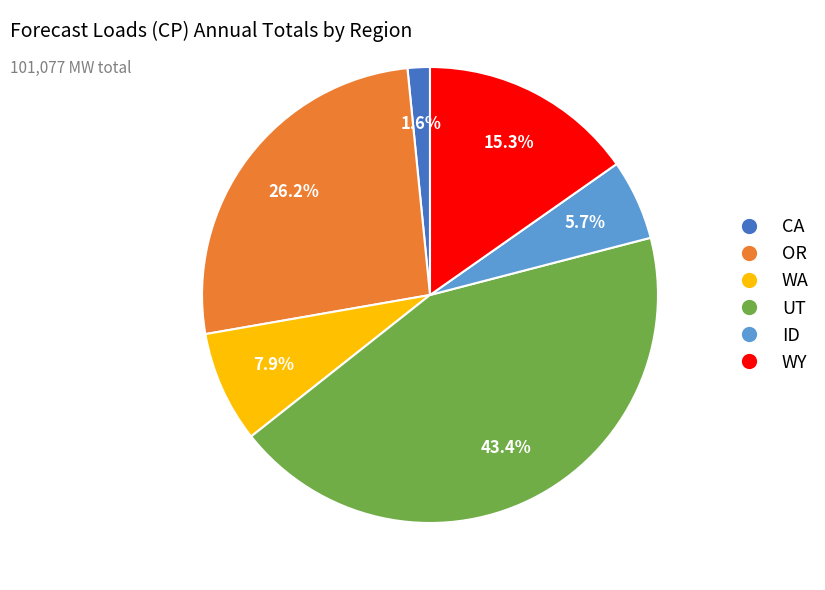

Is the sum of CA and WA greater than half?

No